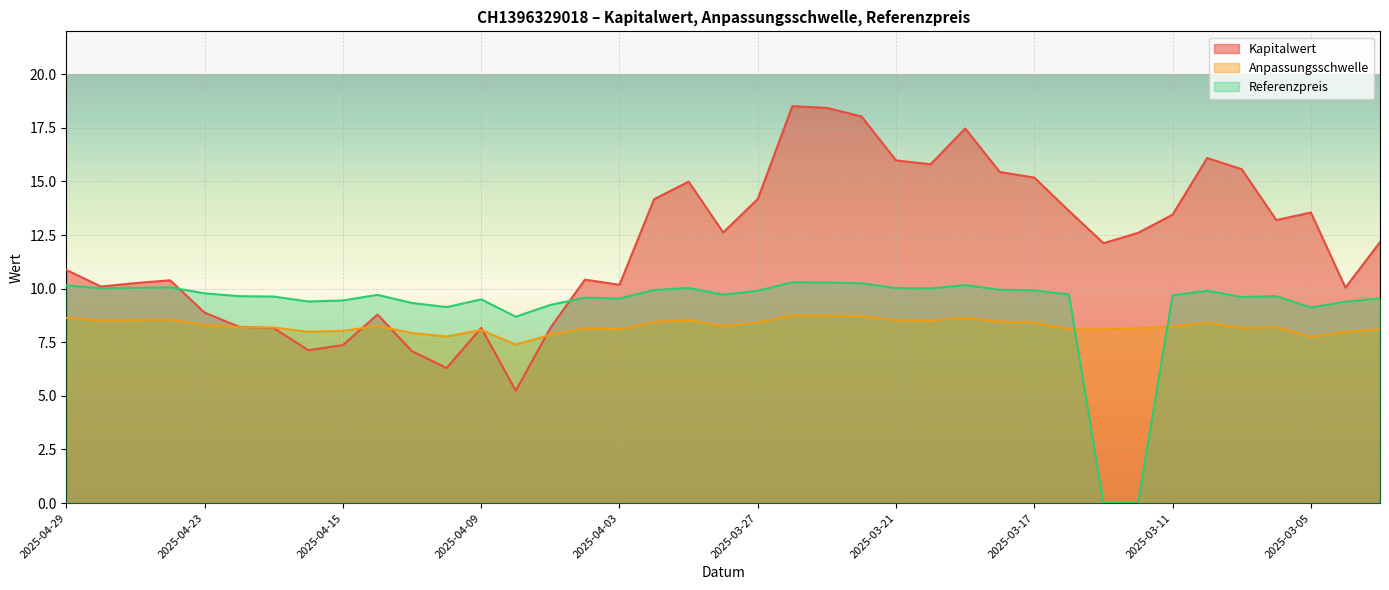

What is the sum of all Anpassungsschwelle values?

322.1